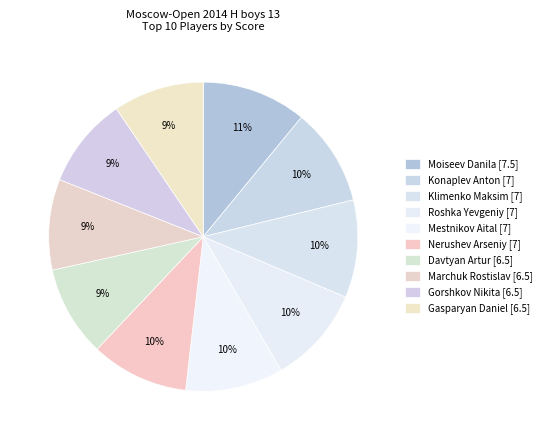

To the nearest percent, what percentage of the pie is Nerushev Arseniy [7]?

10%